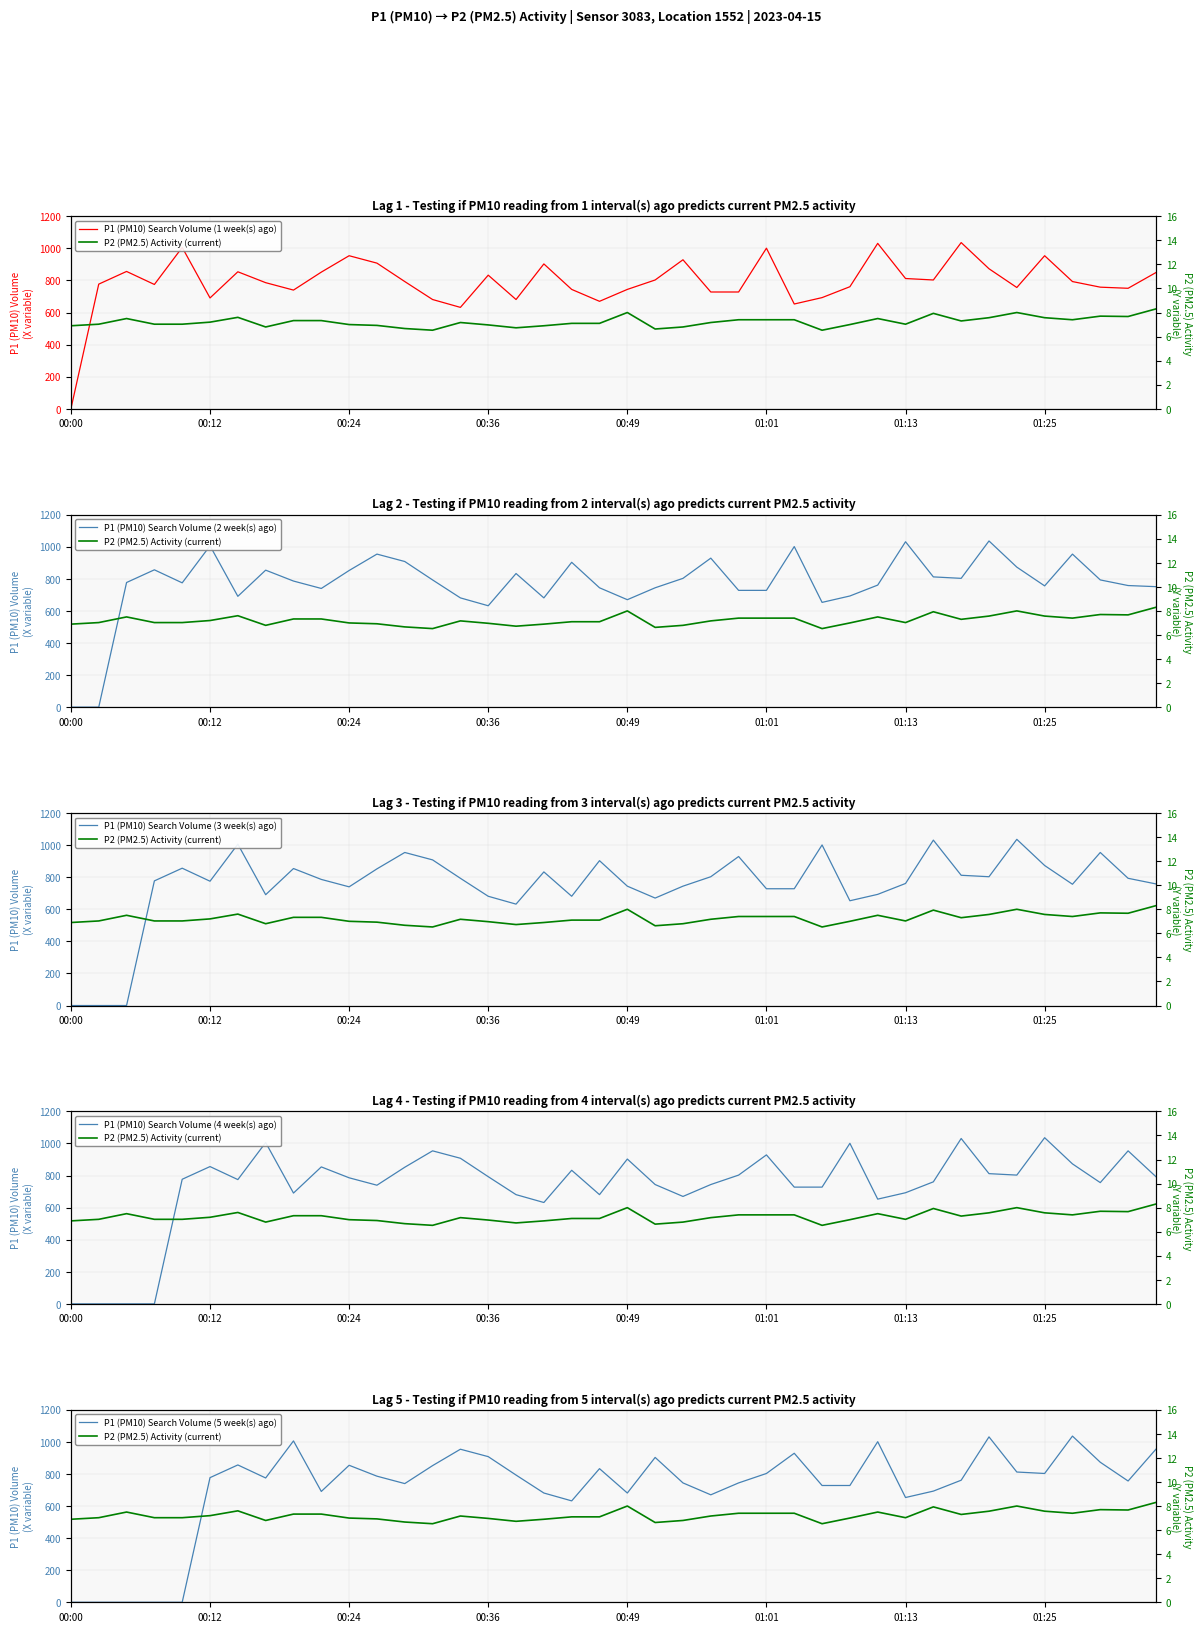

Which series has the largest range (max minus min)?

P1 (PM10) Search Volume (1 week(s) ago)